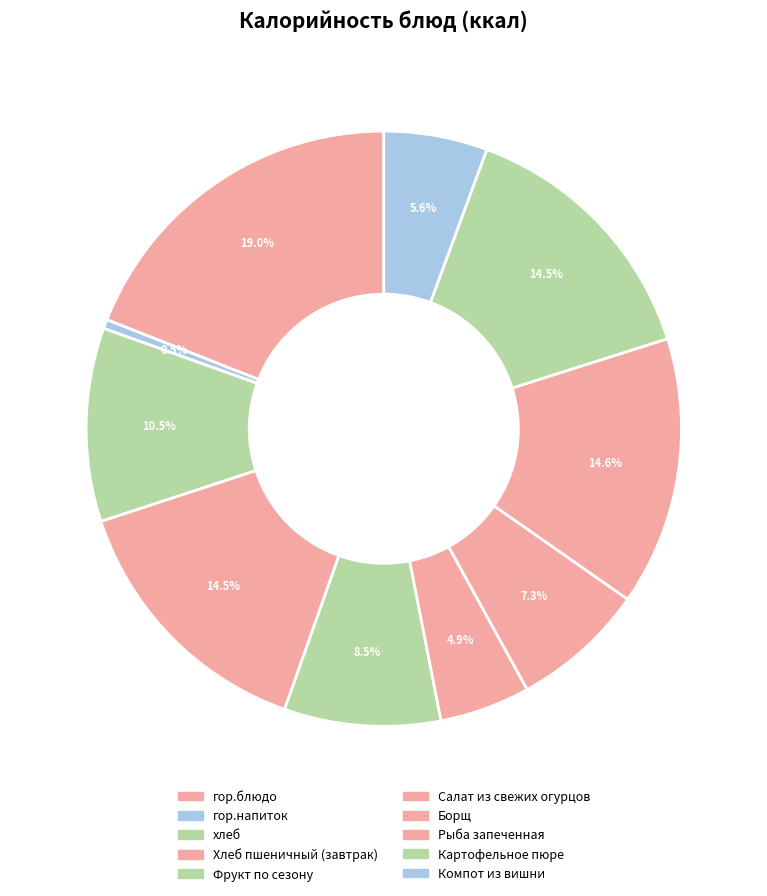

How much of the chart is everything except хлеб?

89.5%